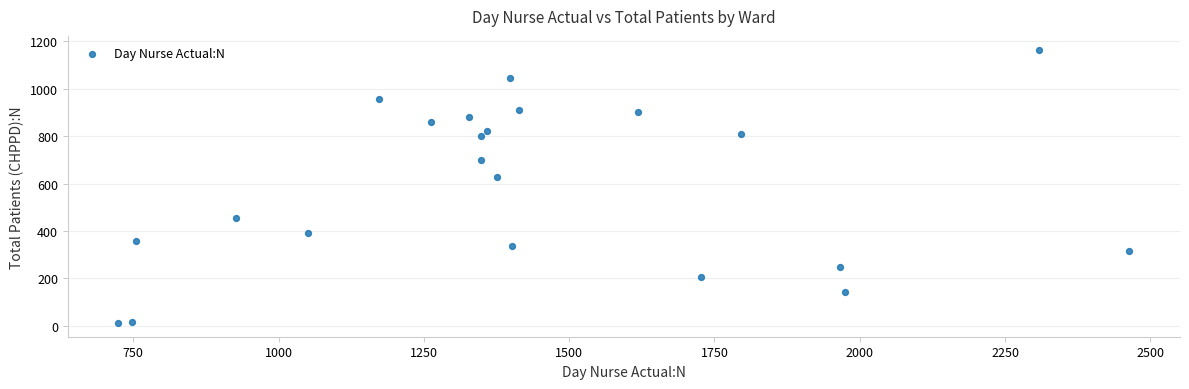

What is the range of Y values (max minus min)?

1153